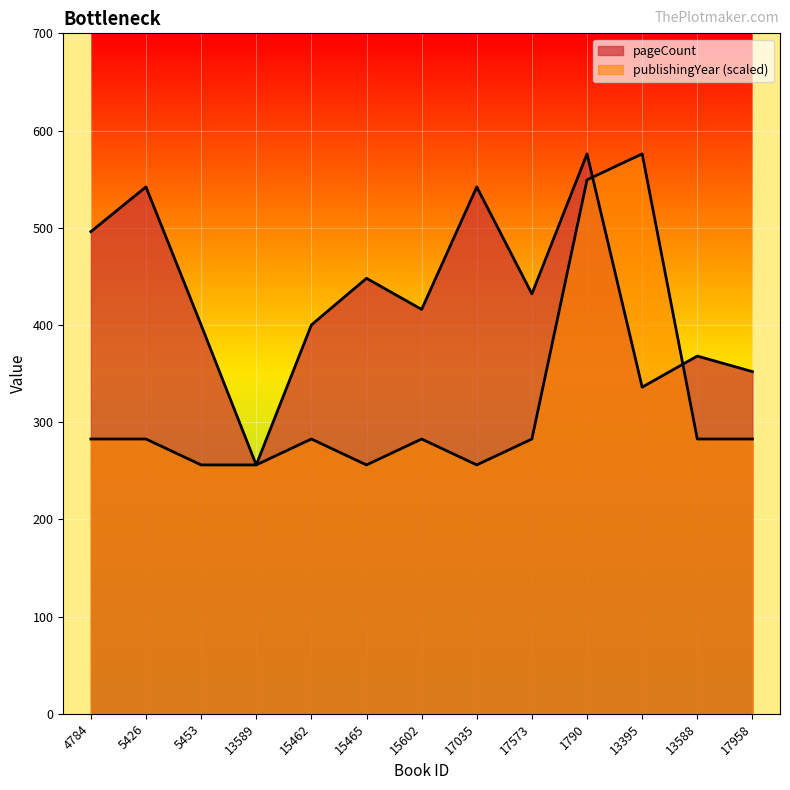

Is it true that pageCount equals 416.0 at 15602?

True